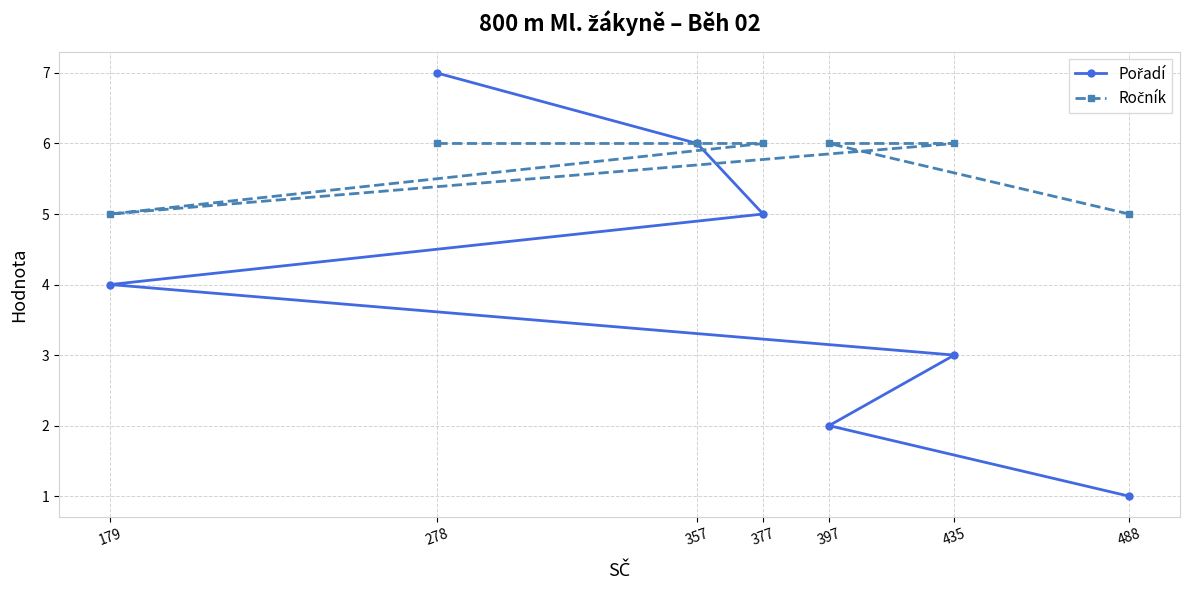

True or false: Pořadí has more than 2 interior local peaks.

False